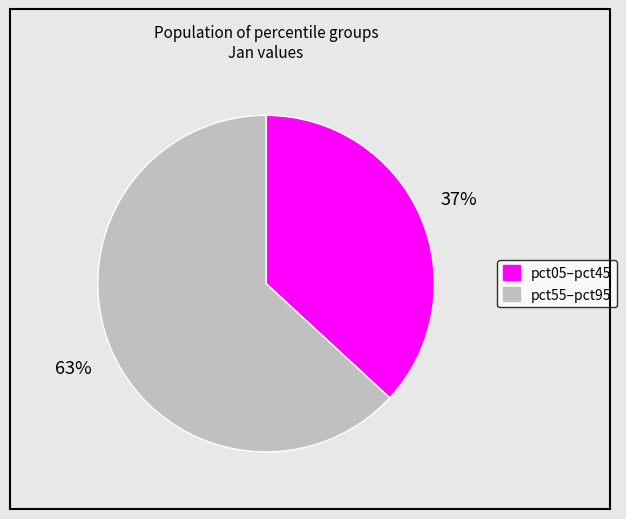

To the nearest percent, what portion does pct05–pct45 represent?

37%